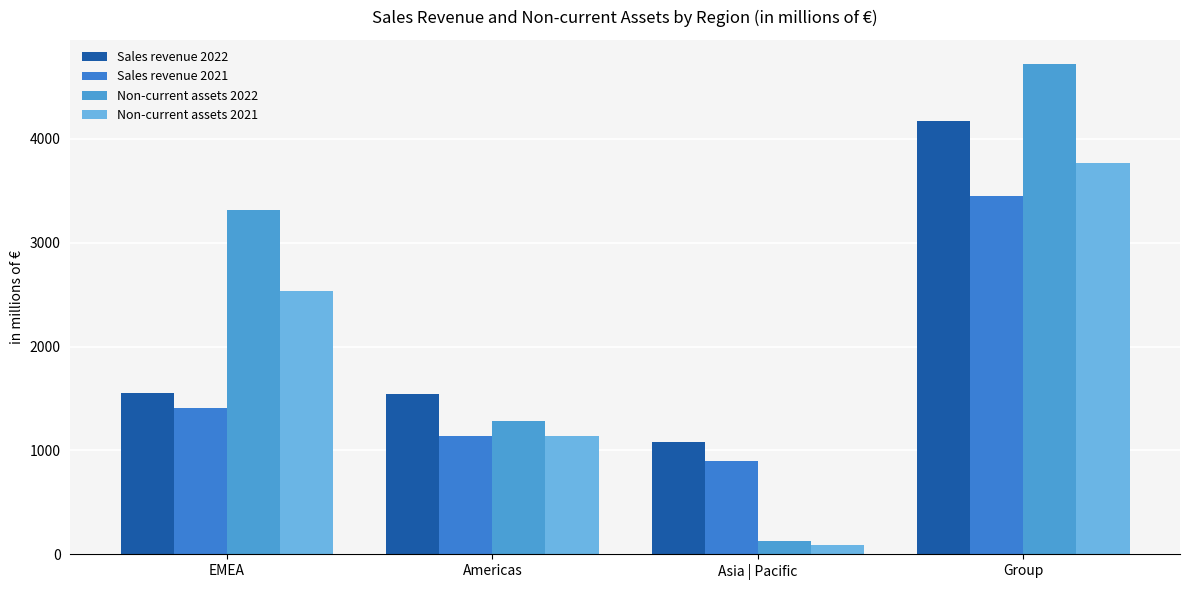

What is the label of the 4th bar from the left?

Group